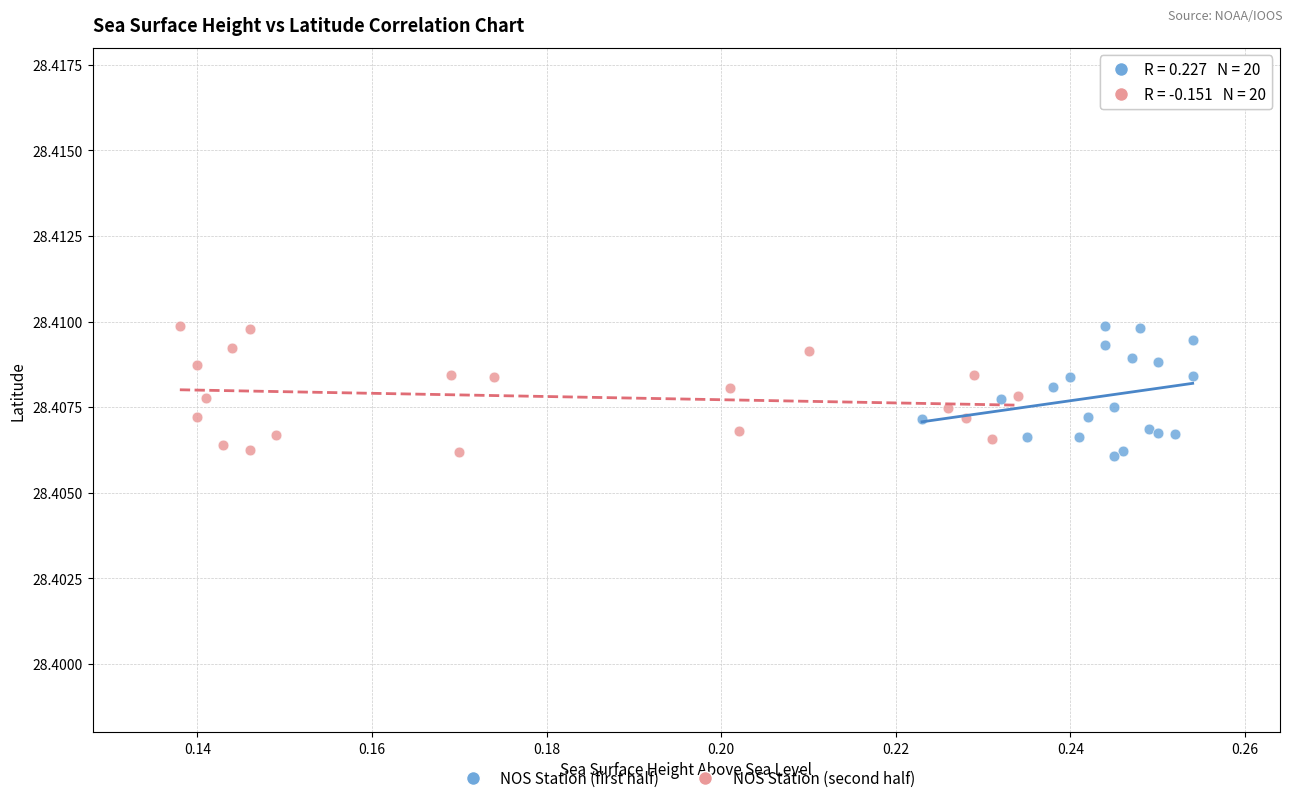

What are all the series names shown in the legend?

NOS Station (first half), NOS Station (second half)